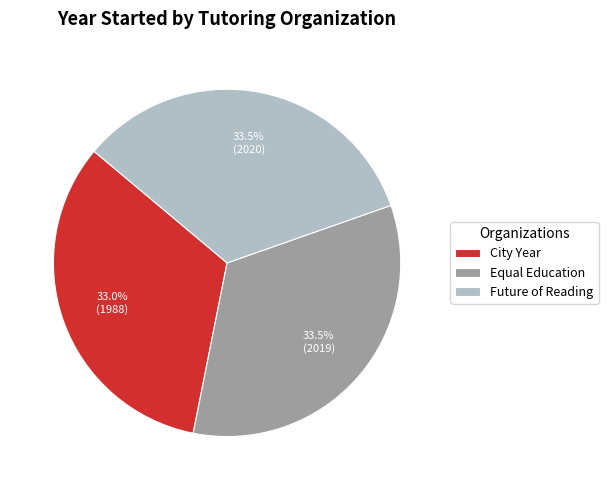

Which category has the smallest portion of the pie?

City Year